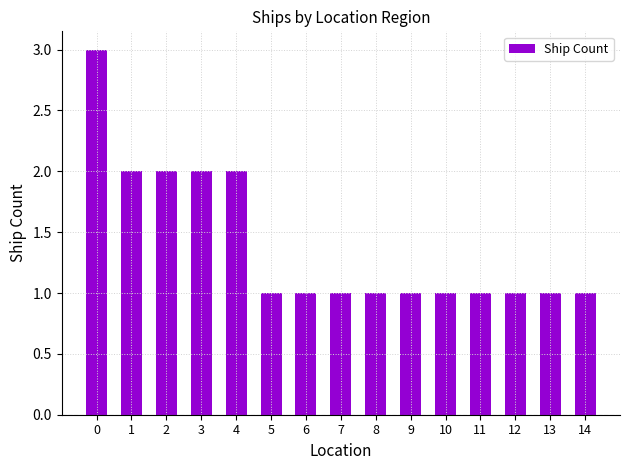

What is the difference between the values at 2 and 9?

1